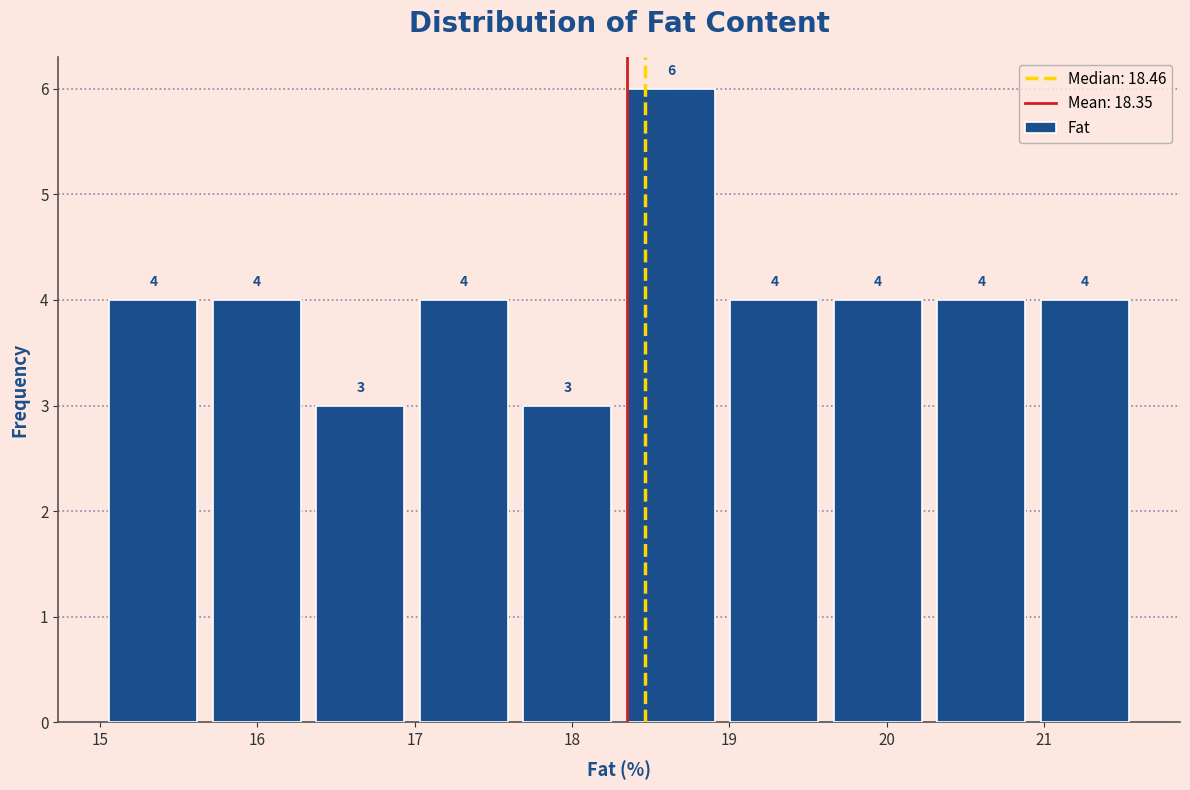

Which range on the x-axis has the tallest bar?

18.3 to 19.0